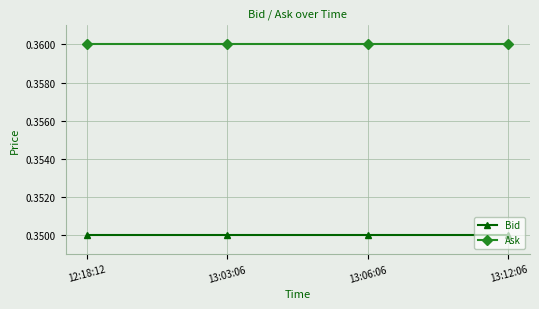

What are all the series names shown in the legend?

Bid, Ask